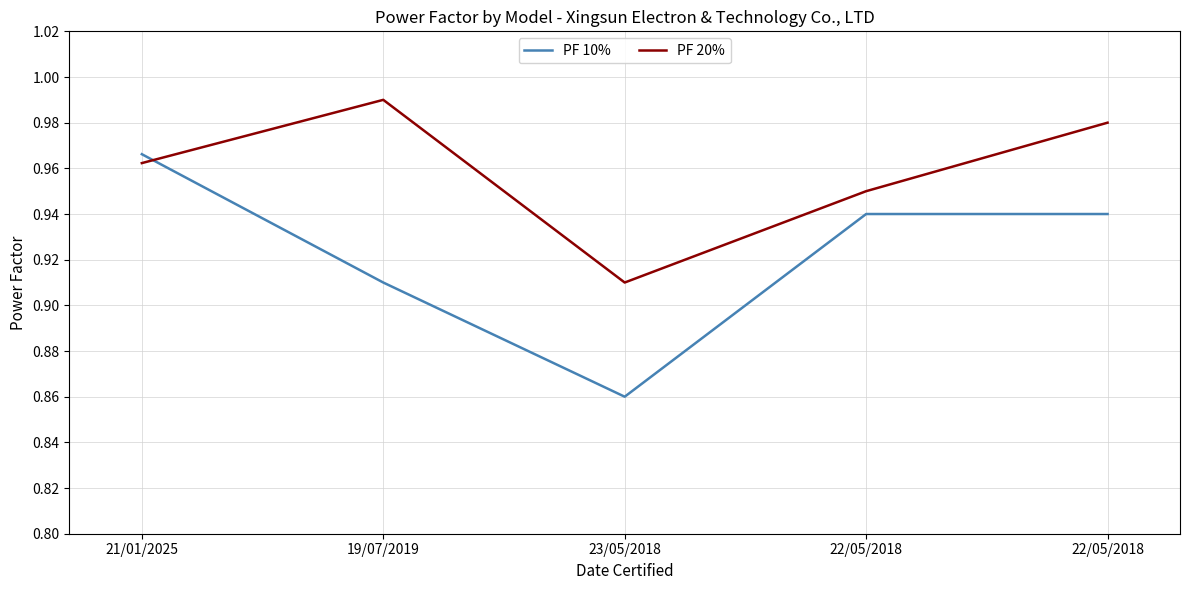

How many lines are shown in the chart?

2